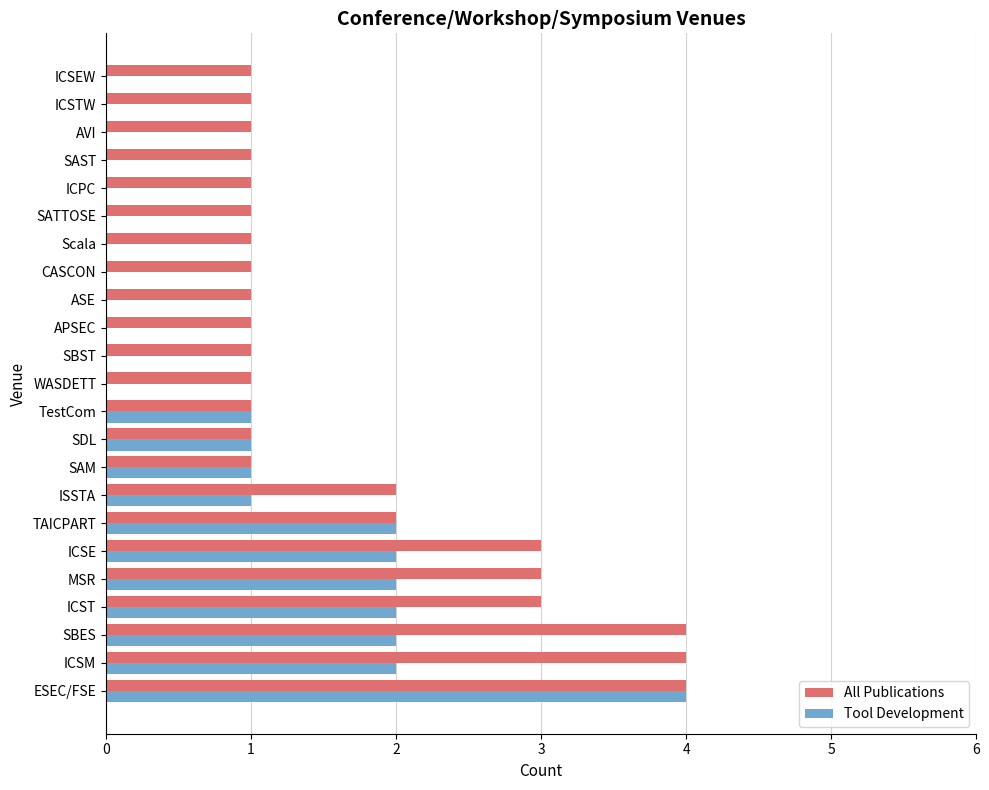

What is the sum of the All Publications values at SATTOSE and ESEC/FSE?

5